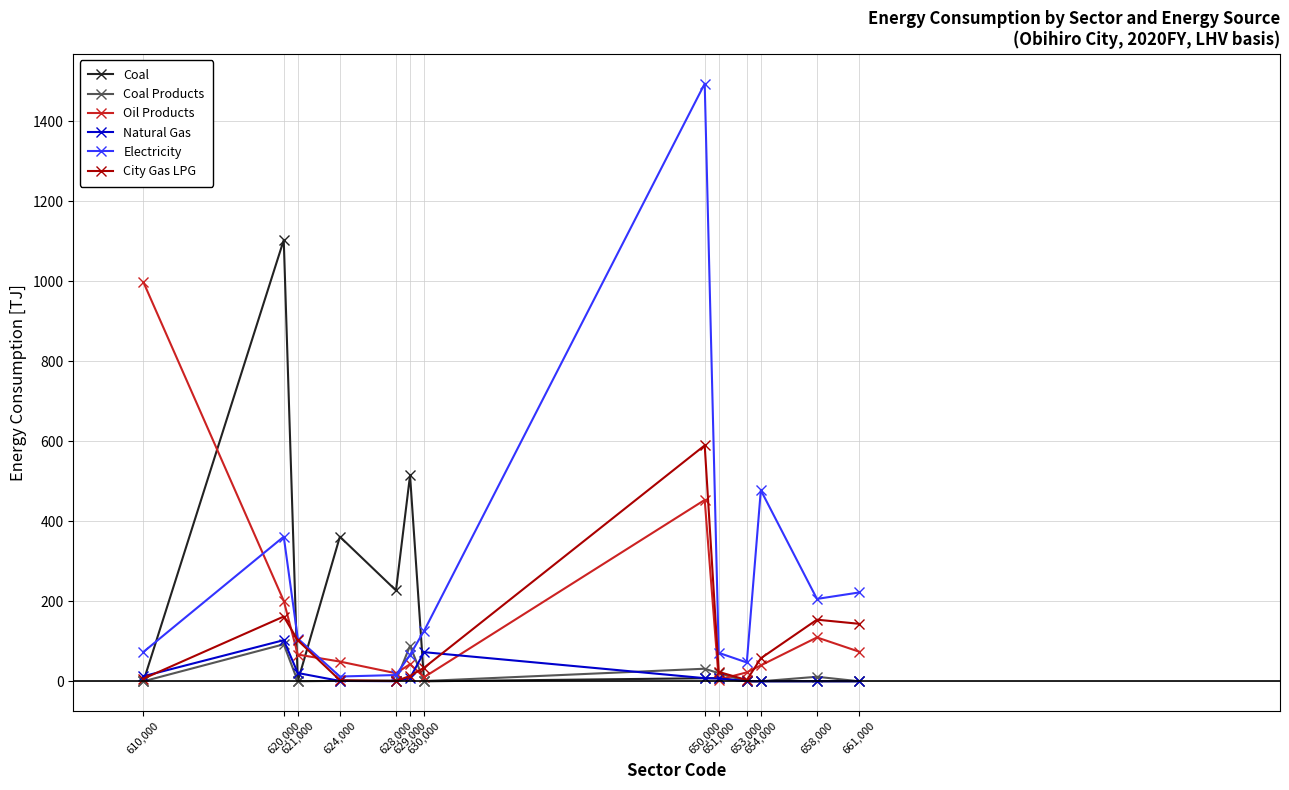

Count the number of categories in the chart.

13